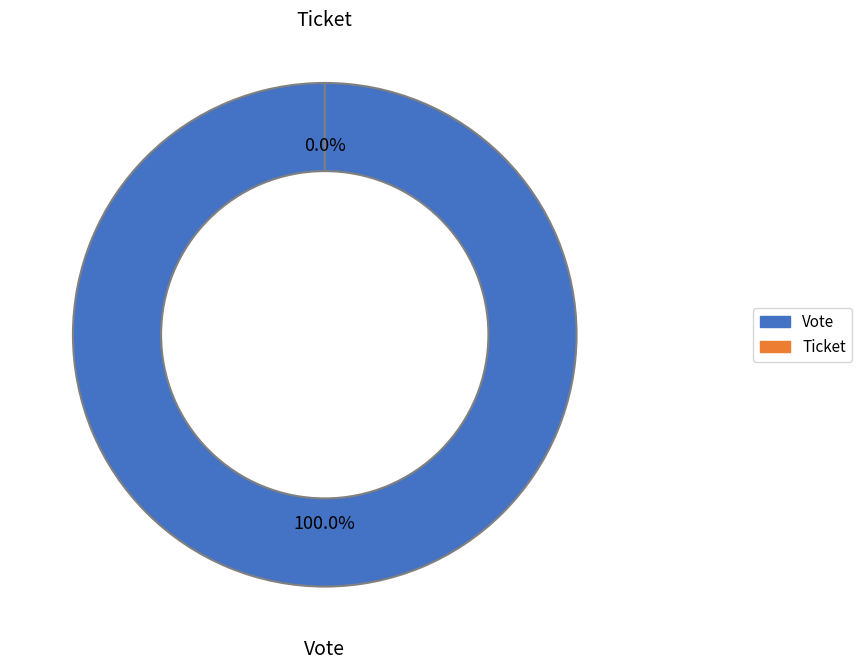

Is it true that Vote is 99% of the pie?

False